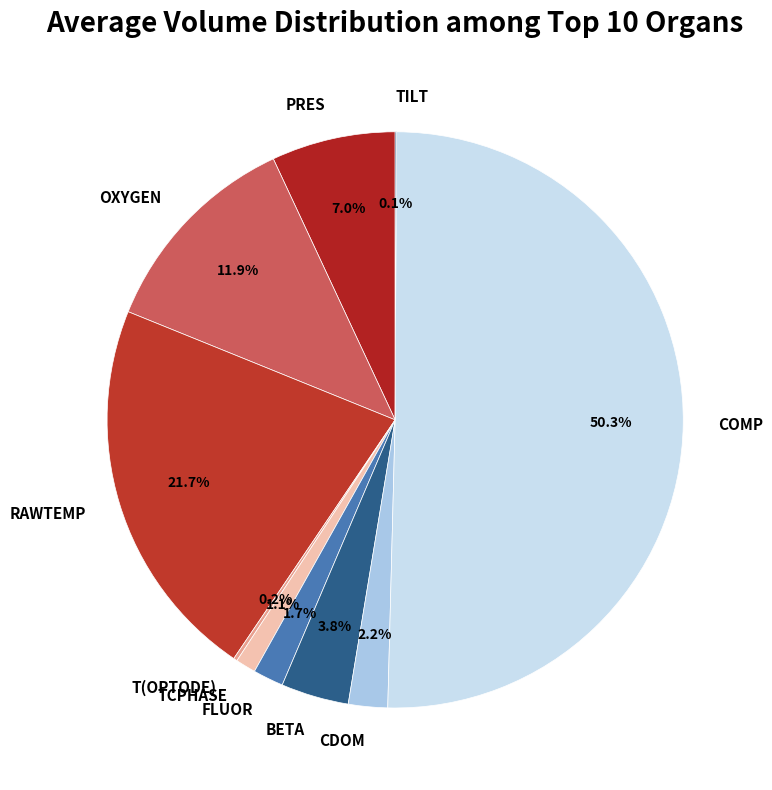

What percentage do RAWTEMP and TCPHASE together represent?

22.8%